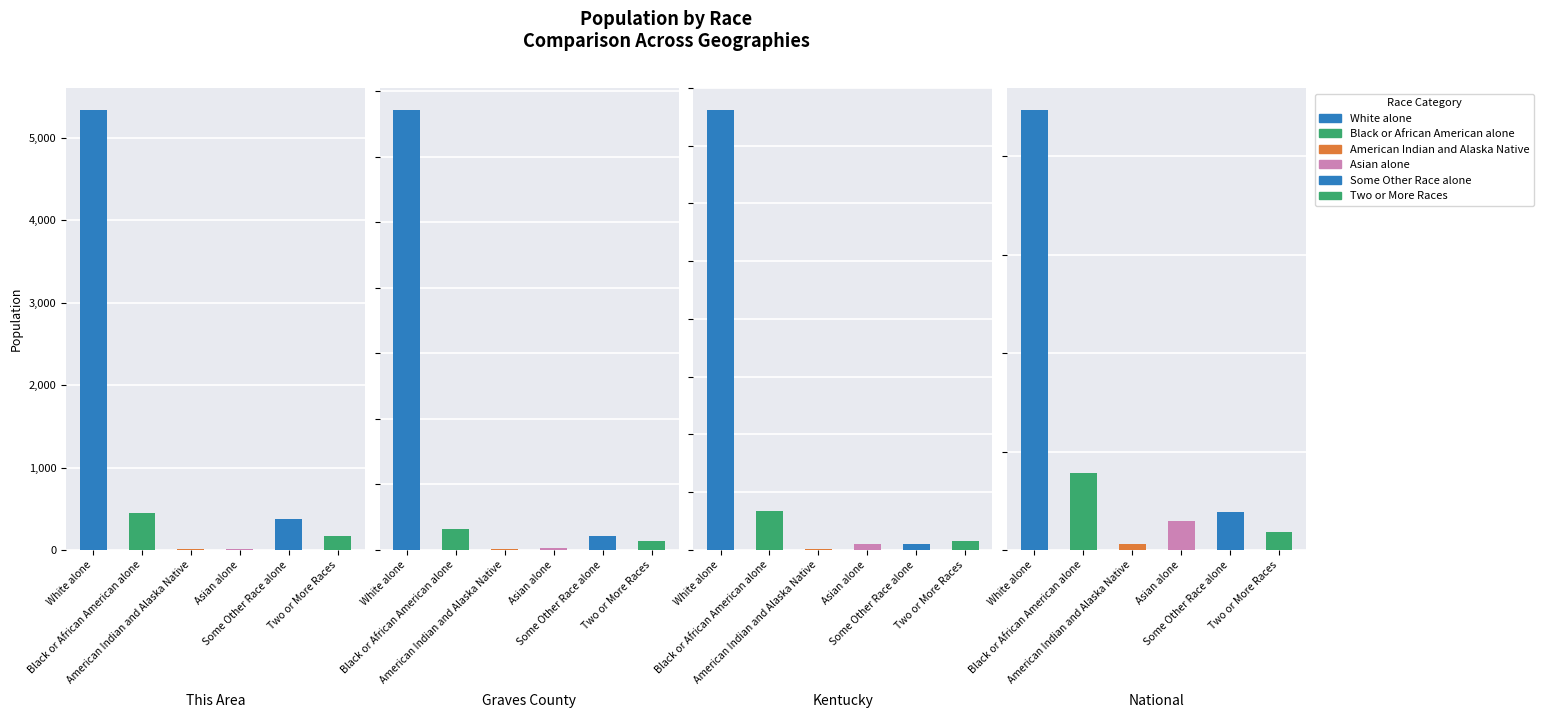

Which series has the largest total across all categories?

White alone